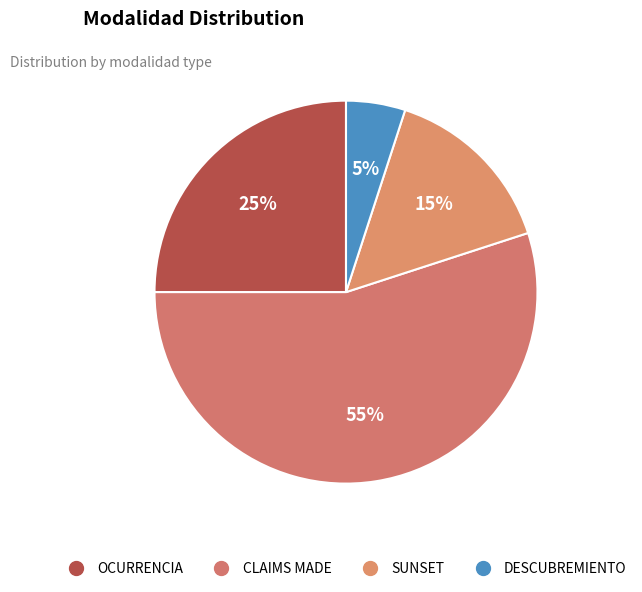

Rank the categories by value from highest to lowest.

CLAIMS MADE, OCURRENCIA, SUNSET, DESCUBREMIENTO